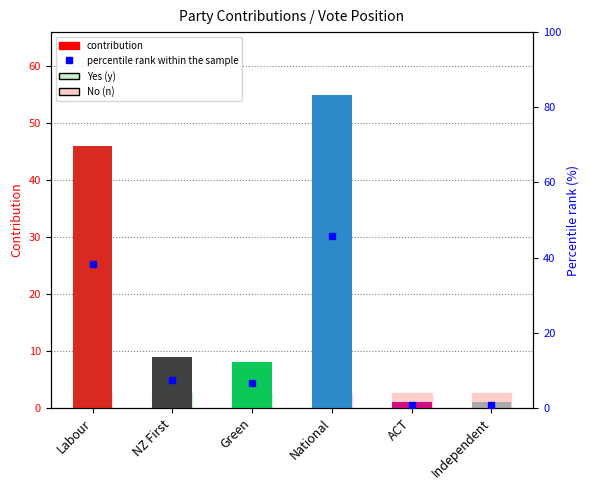

Which series has the largest range (max minus min)?

contribution